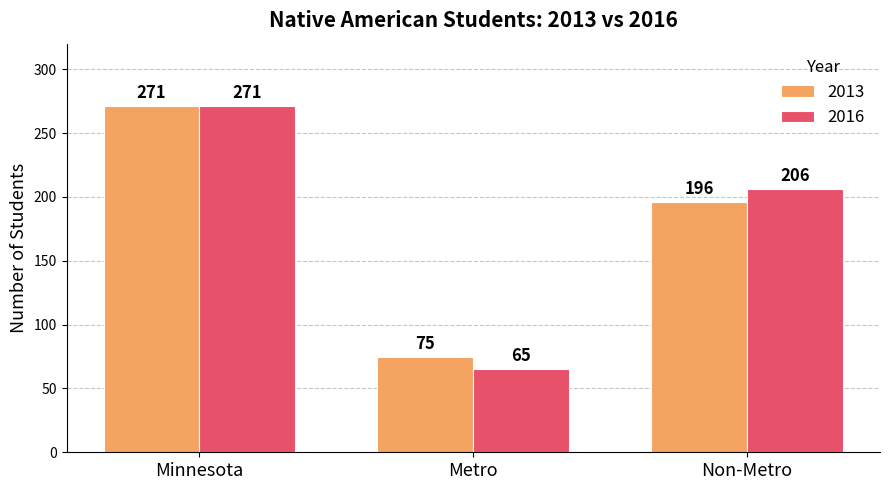

Reading left to right, extract all data points from this chart.

2013: 271	75	196
2016: 271	65	206